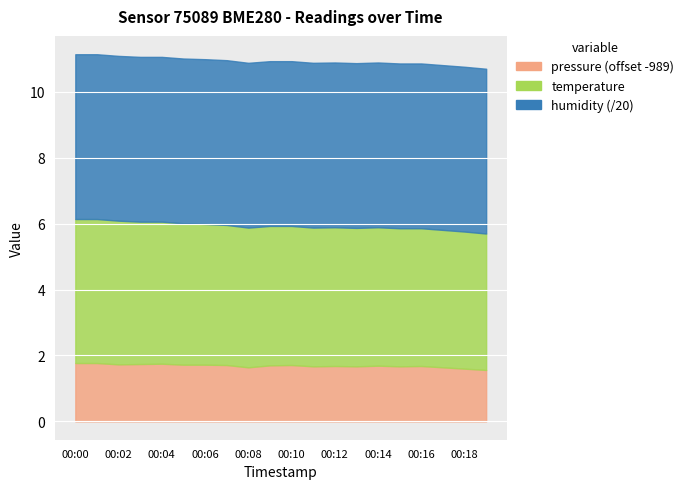

How many categories are shown in the chart?

20